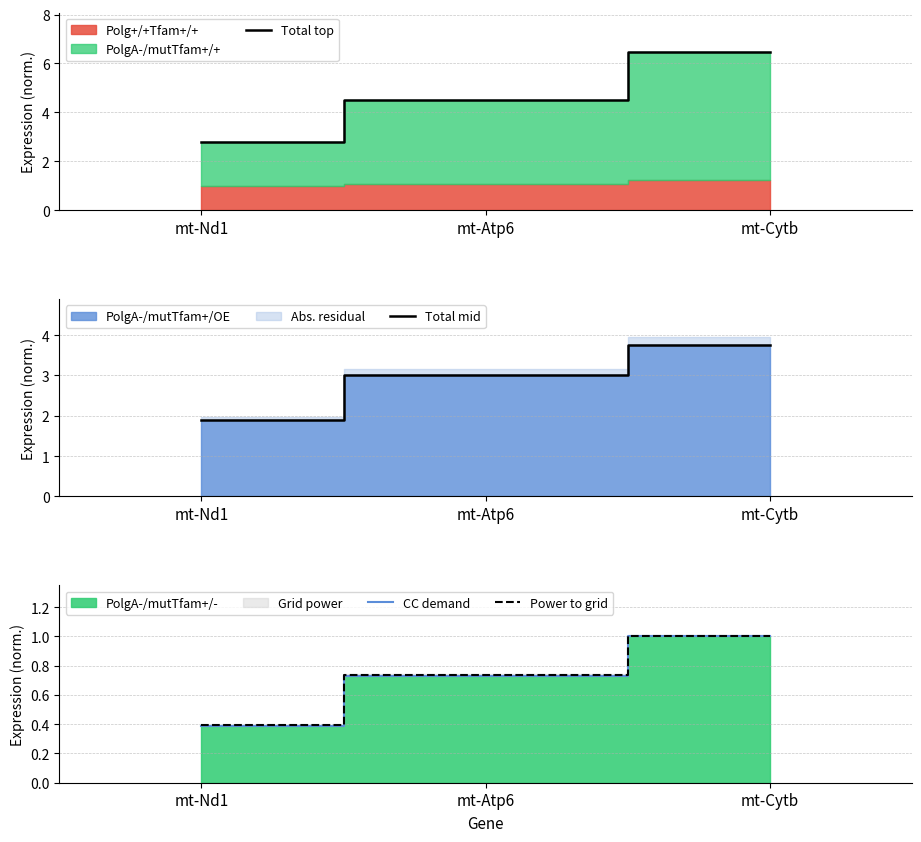

What is the label of the 3rd point from the left?

mt-Cytb